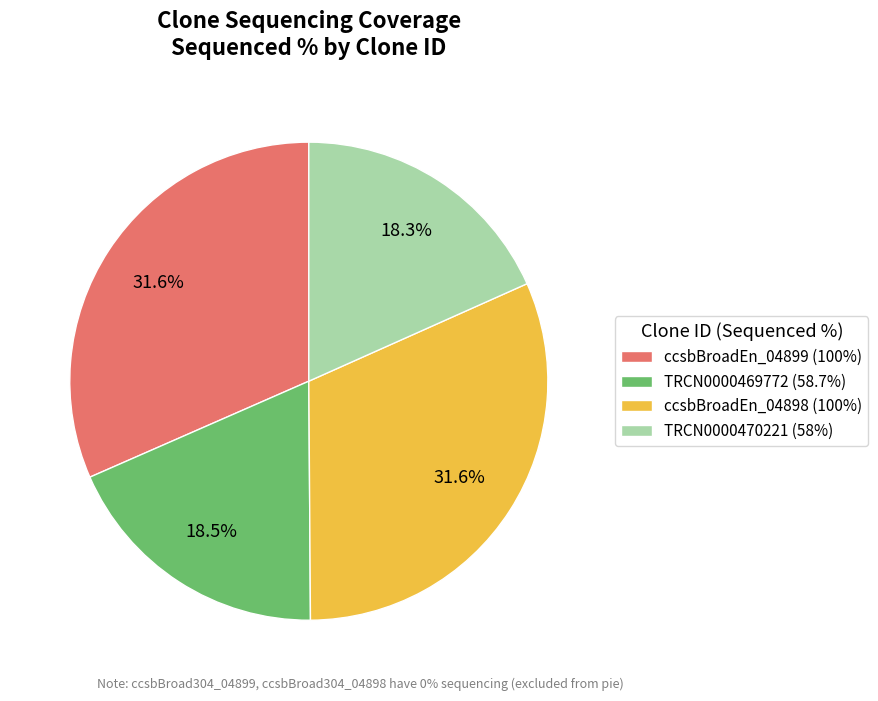

Is ccsbBroadEn_04898 (100%) the majority of the pie?

No